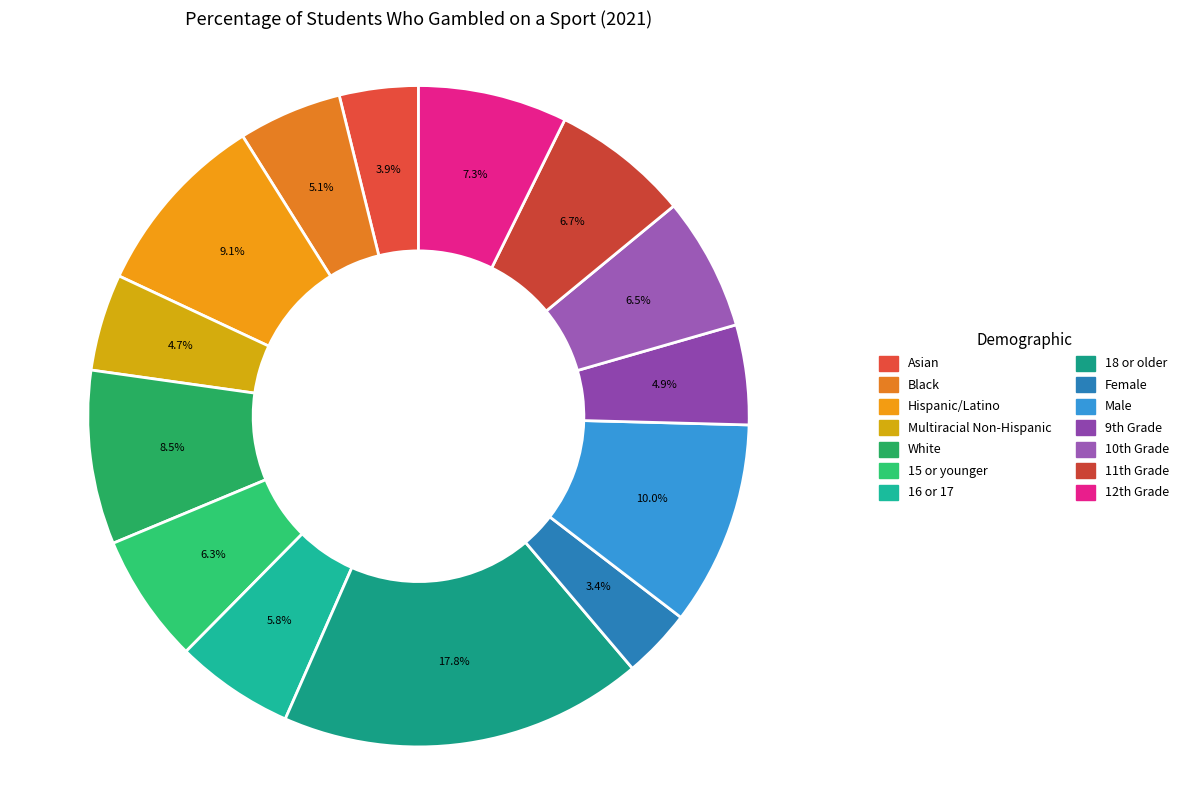

Which slice is the largest?

18 or older